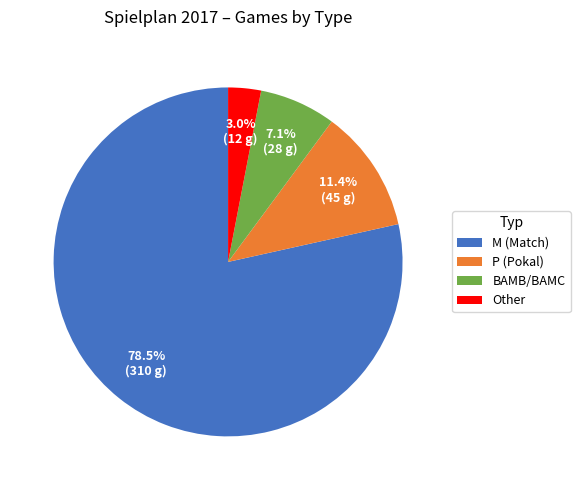

Is there a majority slice in this chart?

Yes